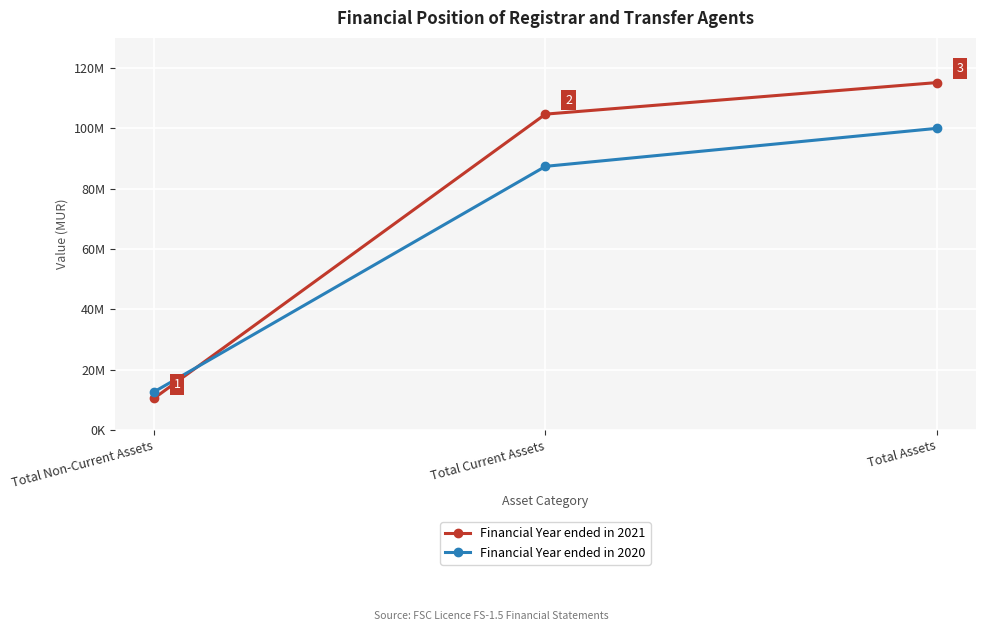

What is the sum of the Financial Year ended in 2020 values at Total Current Assets and Total Non-Current Assets?

100000092